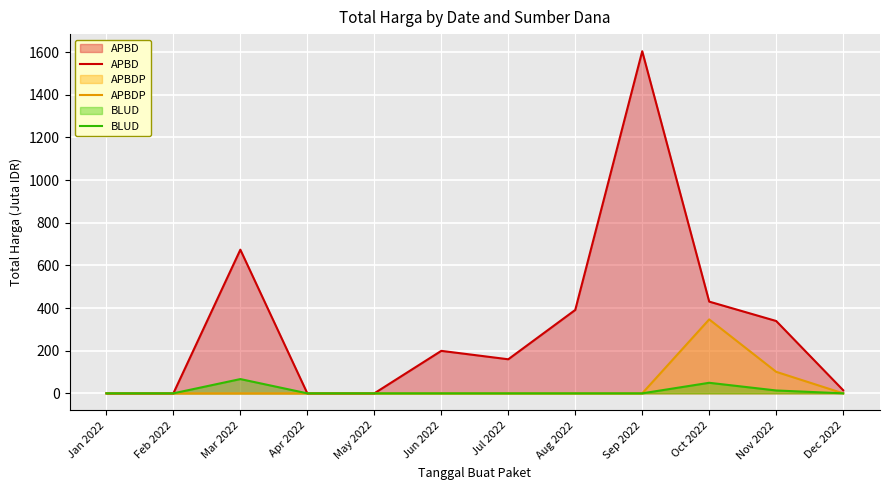

The value of BLUD at Oct 2022 is 49.5. True or false?

True